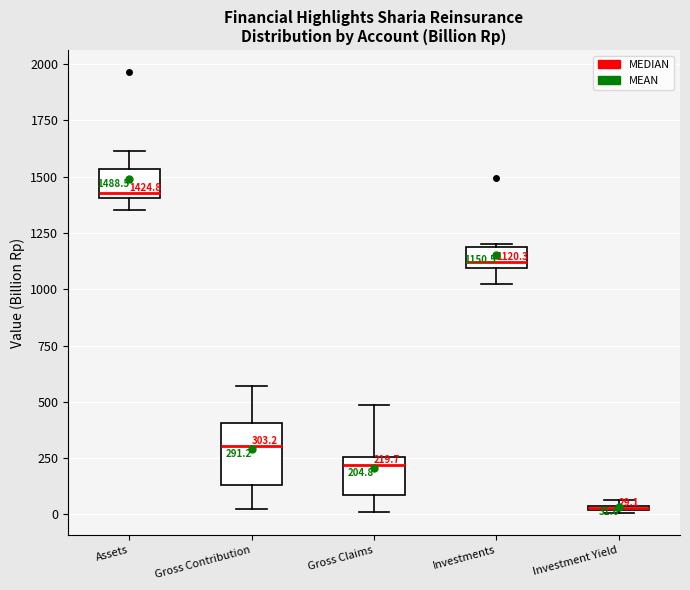

Comparing the boxes themselves (not the whiskers), which one is the tallest?

Gross Contribution